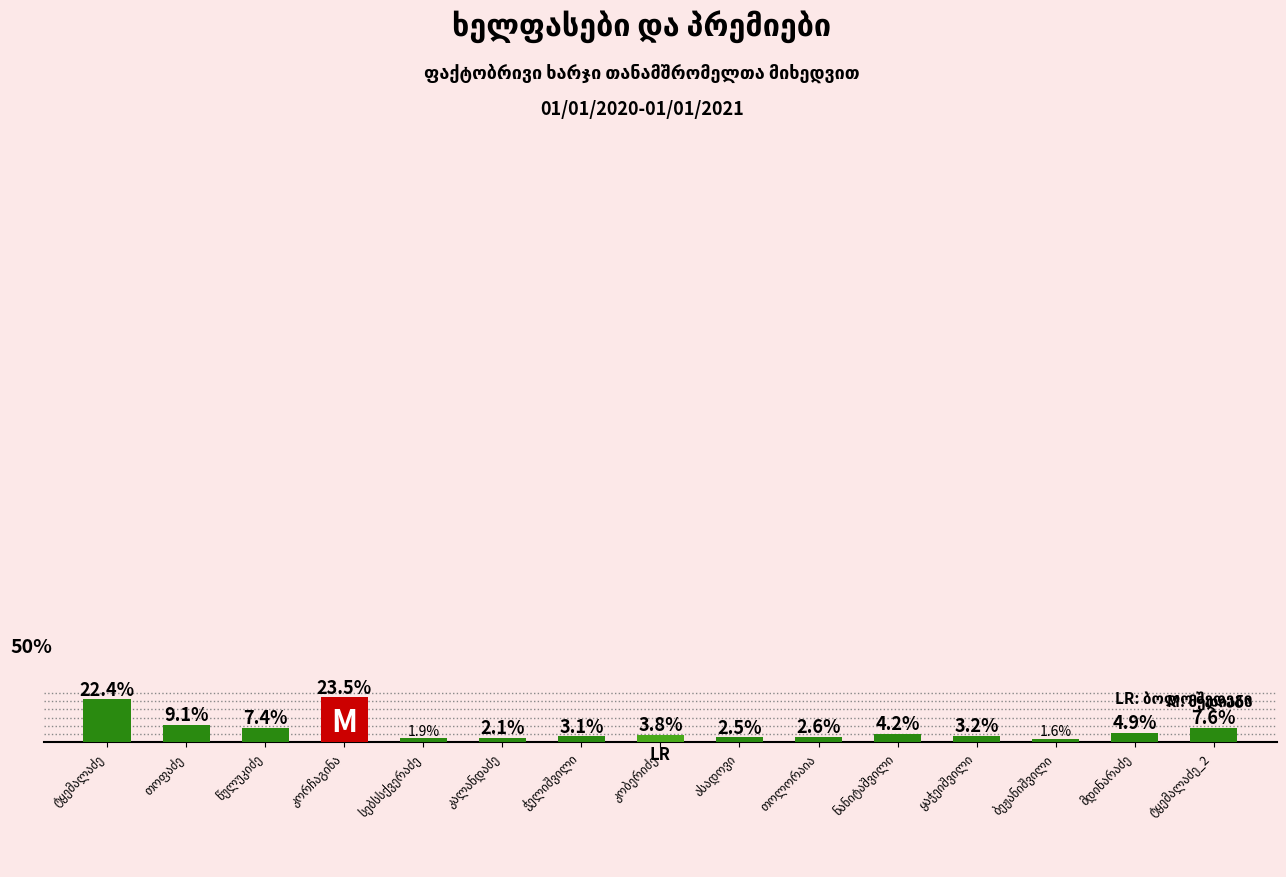

What is the label of the 4th bar from the right?

ყაჭეიშვილი